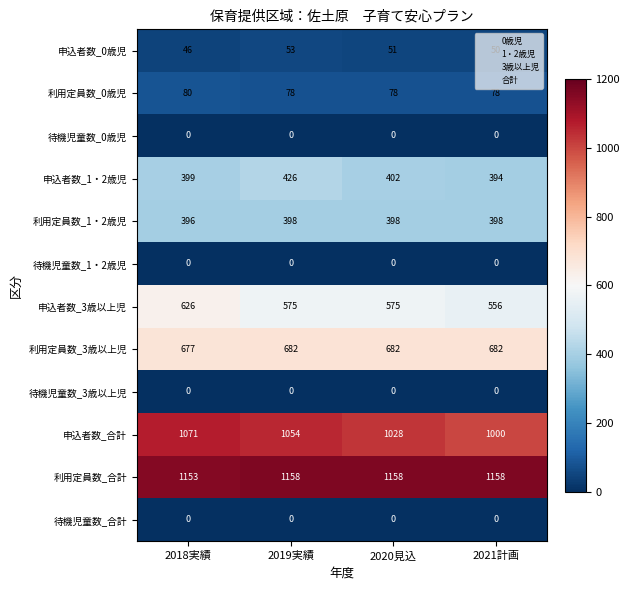

What is the difference between the maximum and minimum values in the 利用定員数_合計 series?

5